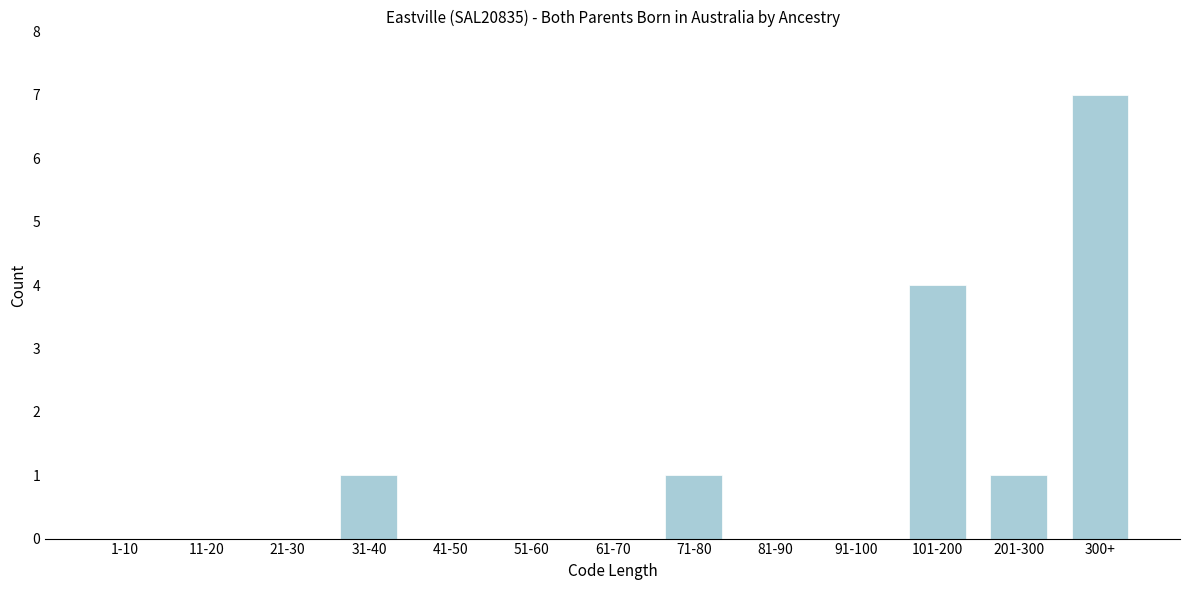

Reading left to right, list all the values displayed in this chart.

1-10=0	11-20=0	21-30=0	31-40=1	41-50=0	51-60=0	61-70=0	71-80=1	81-90=0	91-100=0	101-200=4	201-300=1	300+=7